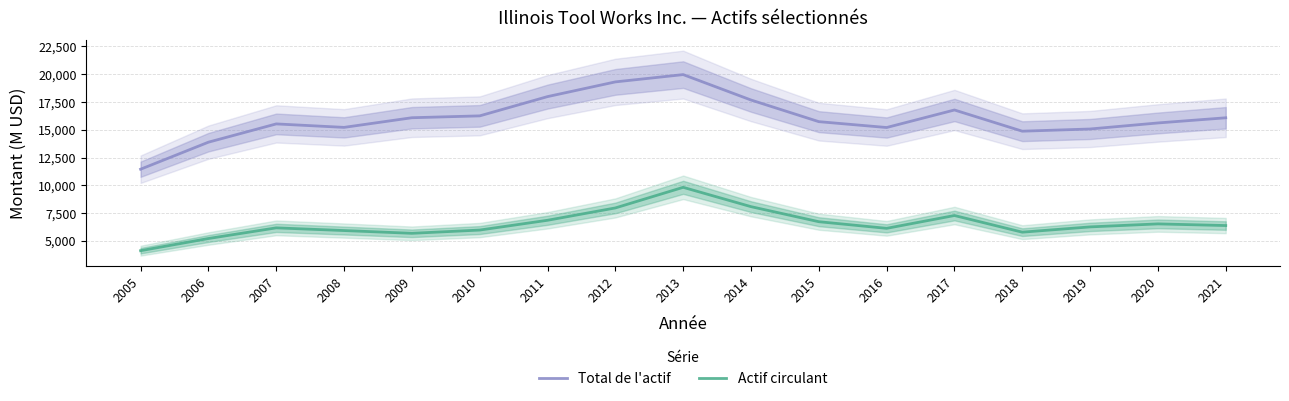

Does the chart display data point markers on the line(s)?

No